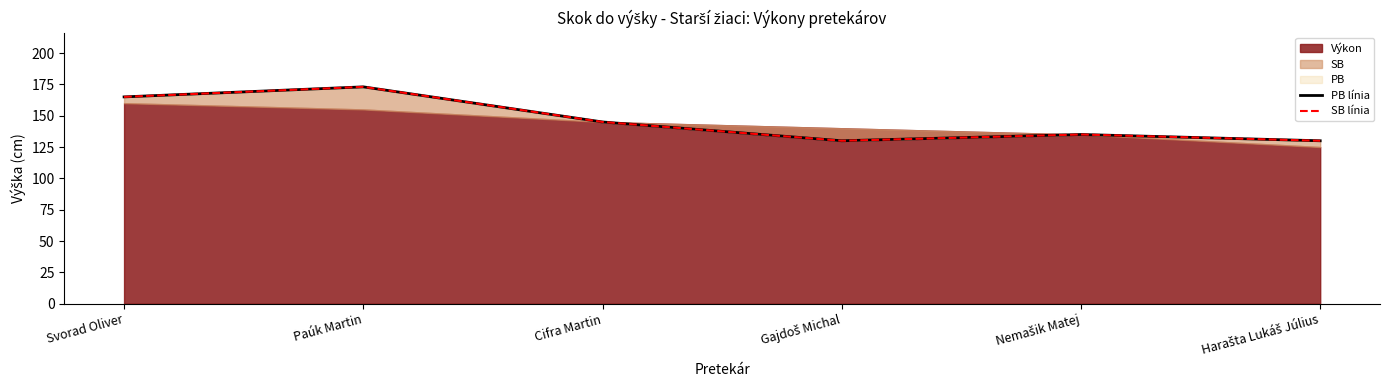

At Gajdoš Michal, list the series in order from largest to smallest.

PB línia, SB línia